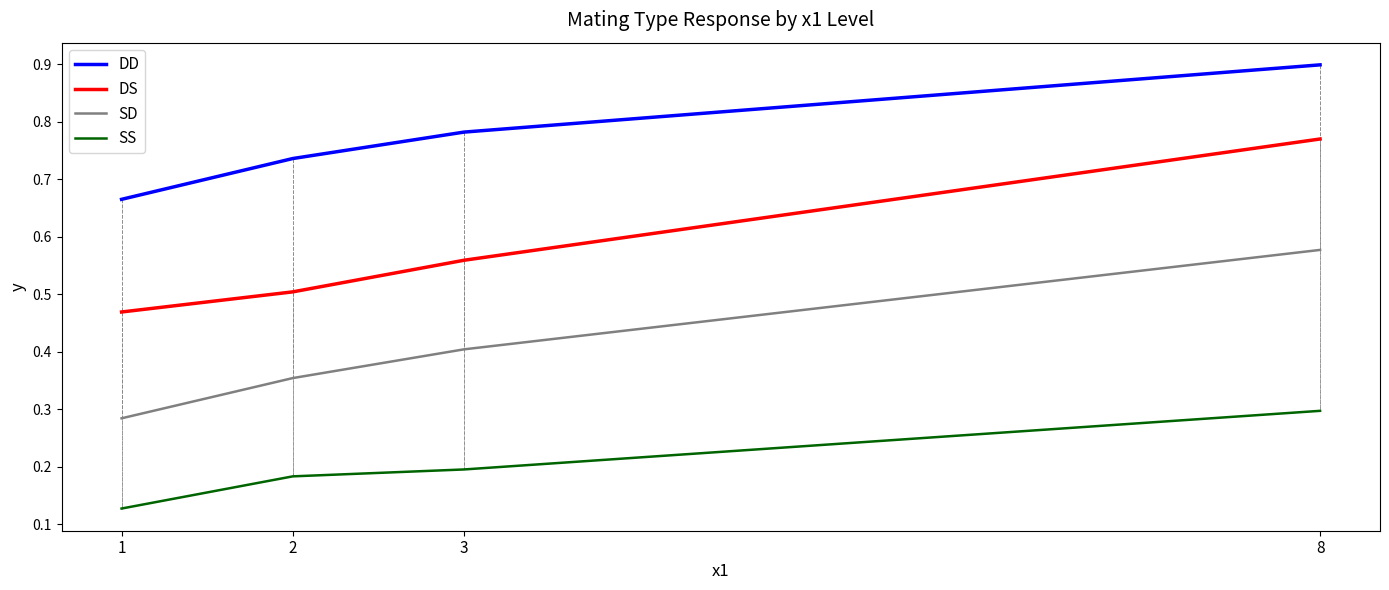

Which category has the lowest value across all series?

1